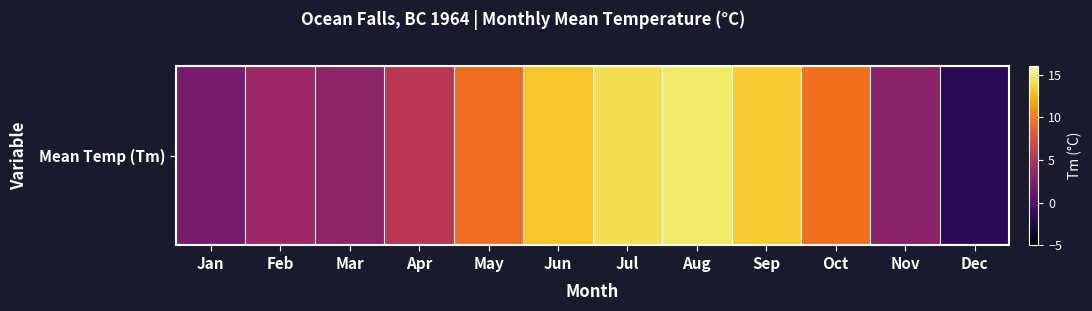

Is it true that the value at Sep is 7.5?

False